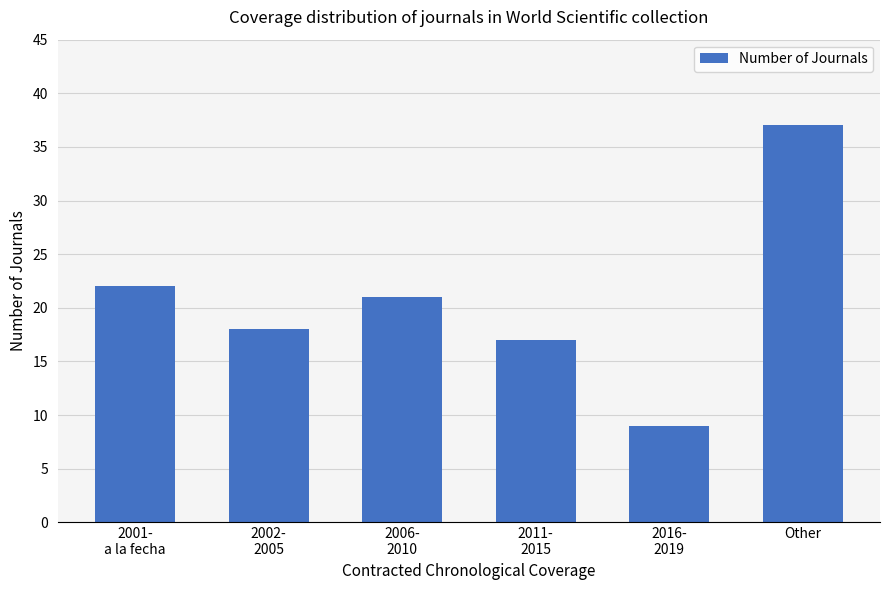

List the labels in order of value, largest first.

Other, 2001-
a la fecha, 2006-
2010, 2002-
2005, 2011-
2015, 2016-
2019